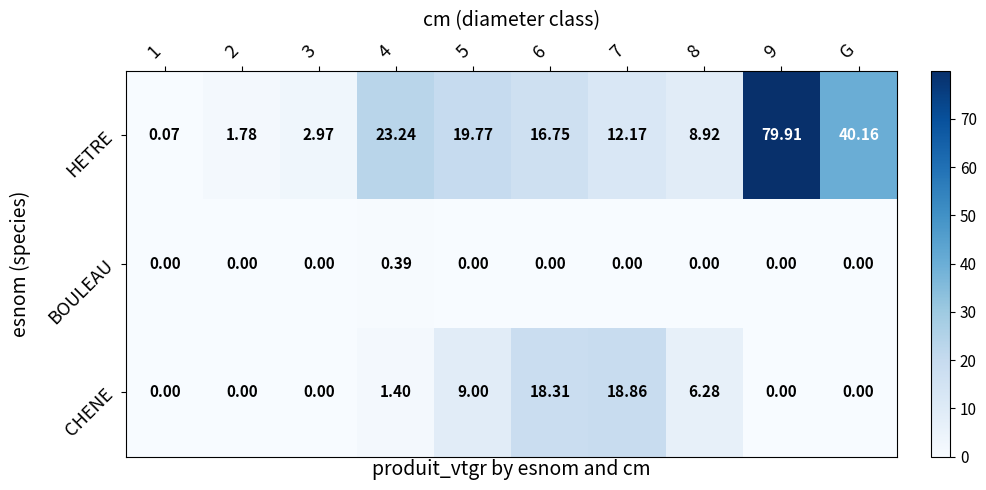

Which series has the widest spread of values?

HETRE